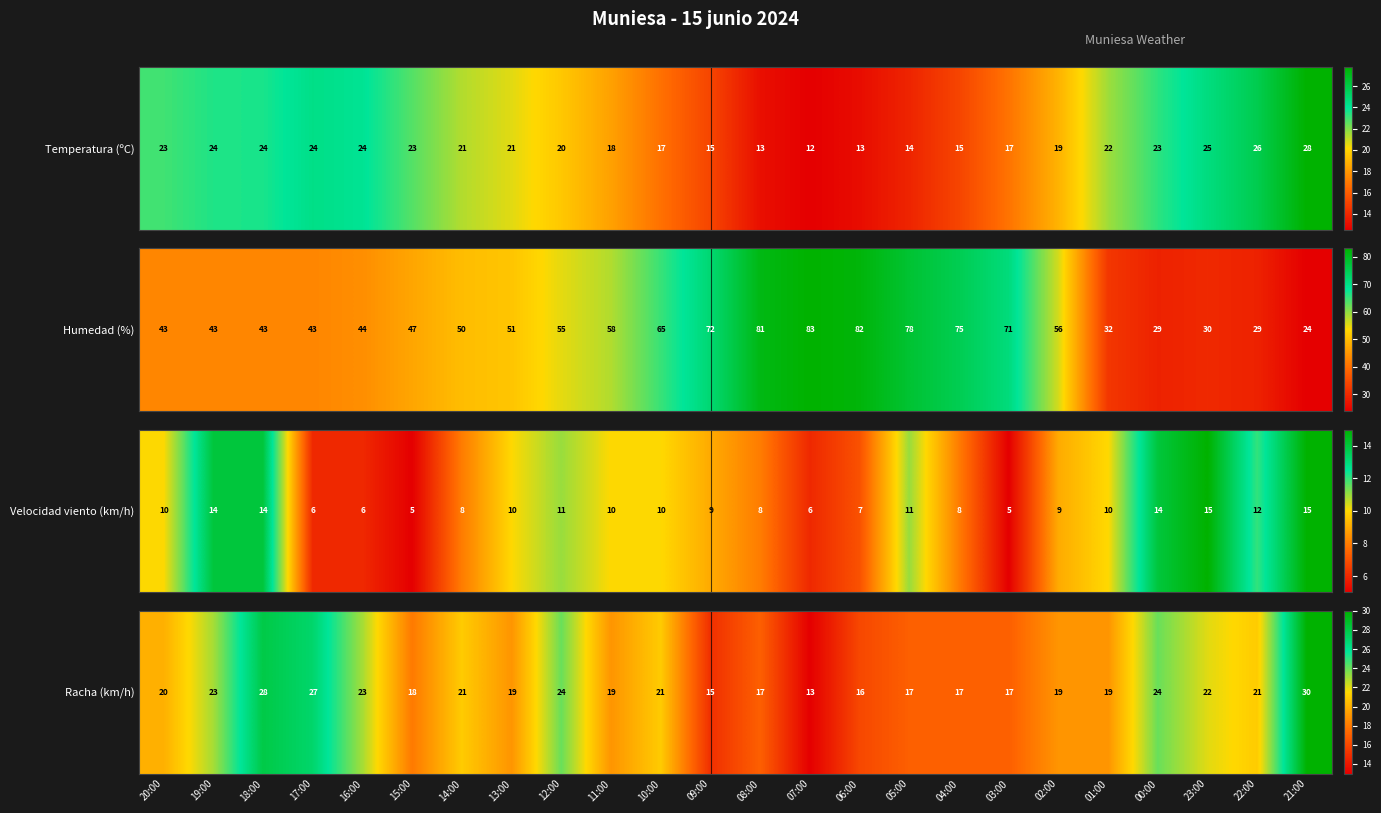

Is it true that the value at 21:00 is 30?

True